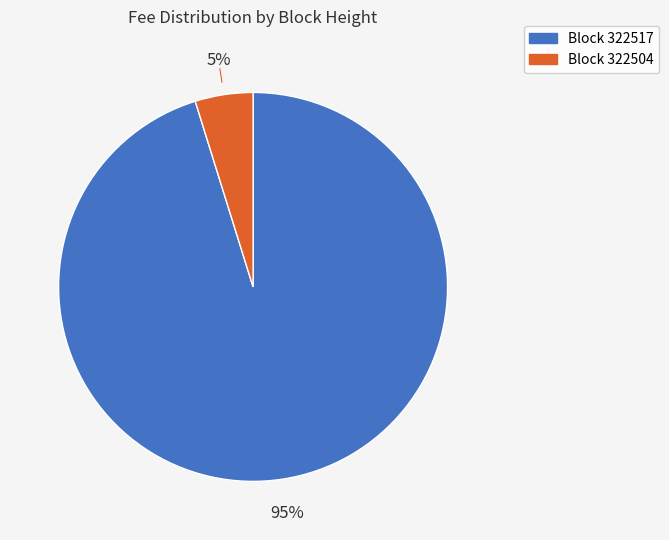

To the nearest percent, what is the average slice percentage?

50%